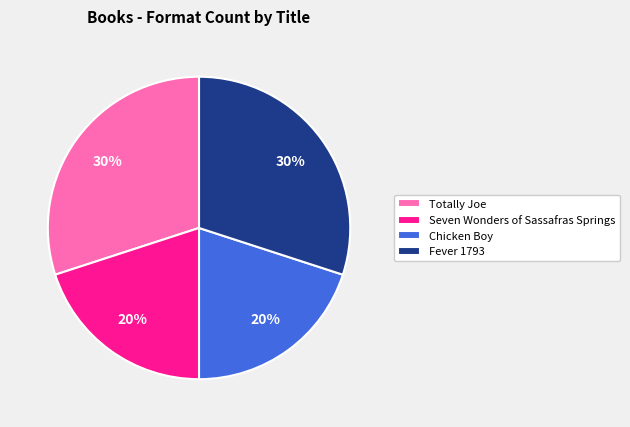

How many slices are in this pie chart?

4